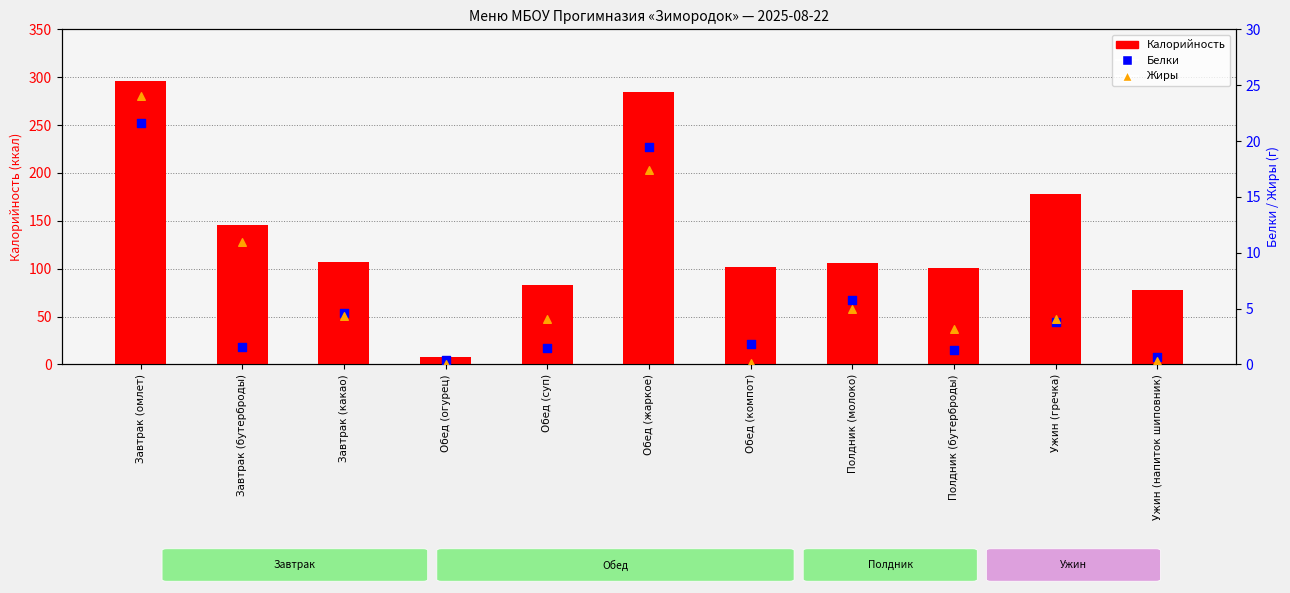

Is the value of Жиры at Ужин (напиток шиповник) greater than the value of Калорийность at Обед (суп)?

No